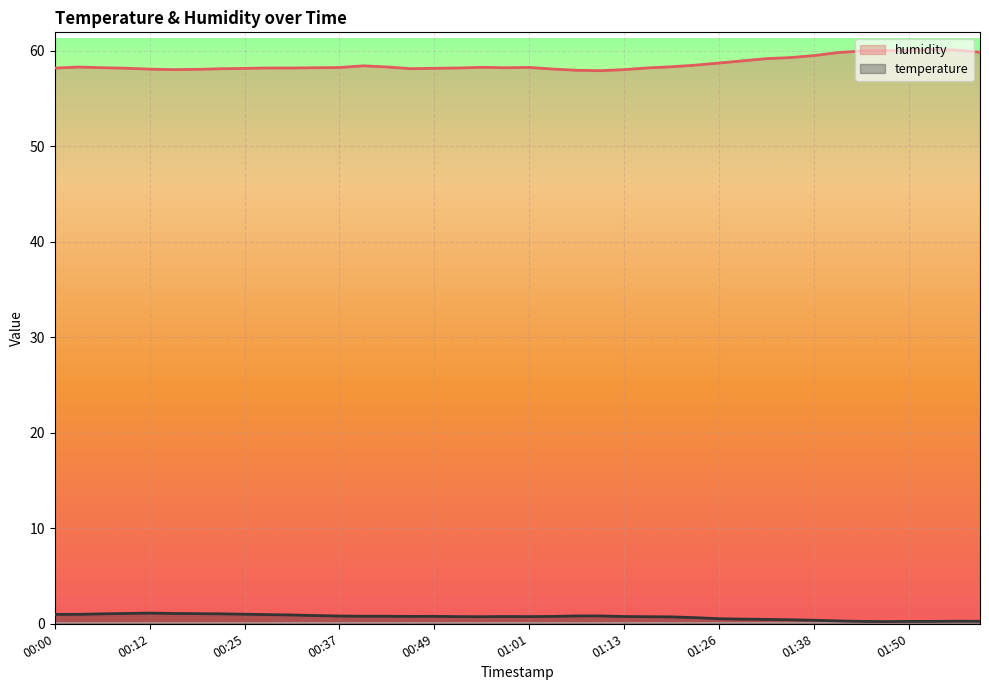

How many lines are shown in the chart?

2